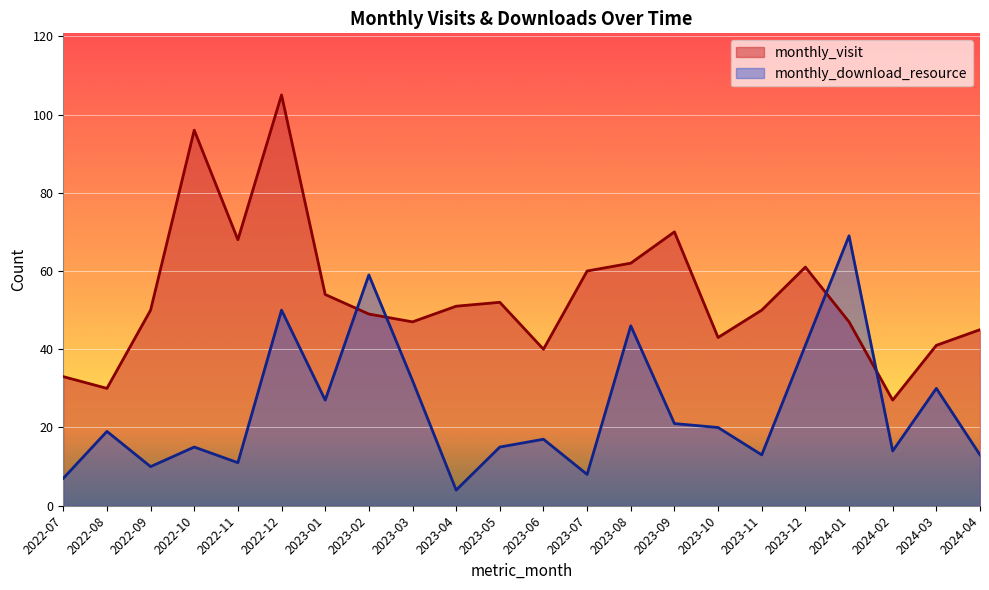

What is the maximum value shown in the chart?

105